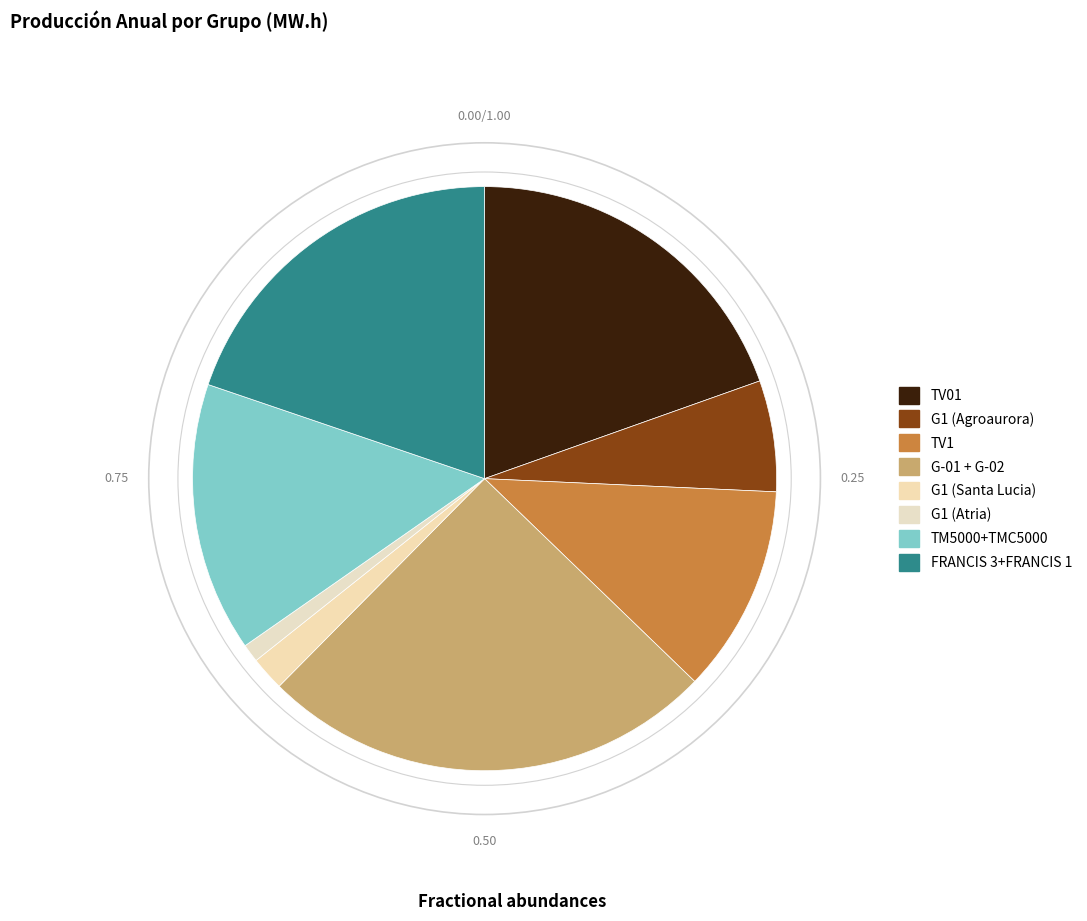

How many segments does this pie chart have?

8